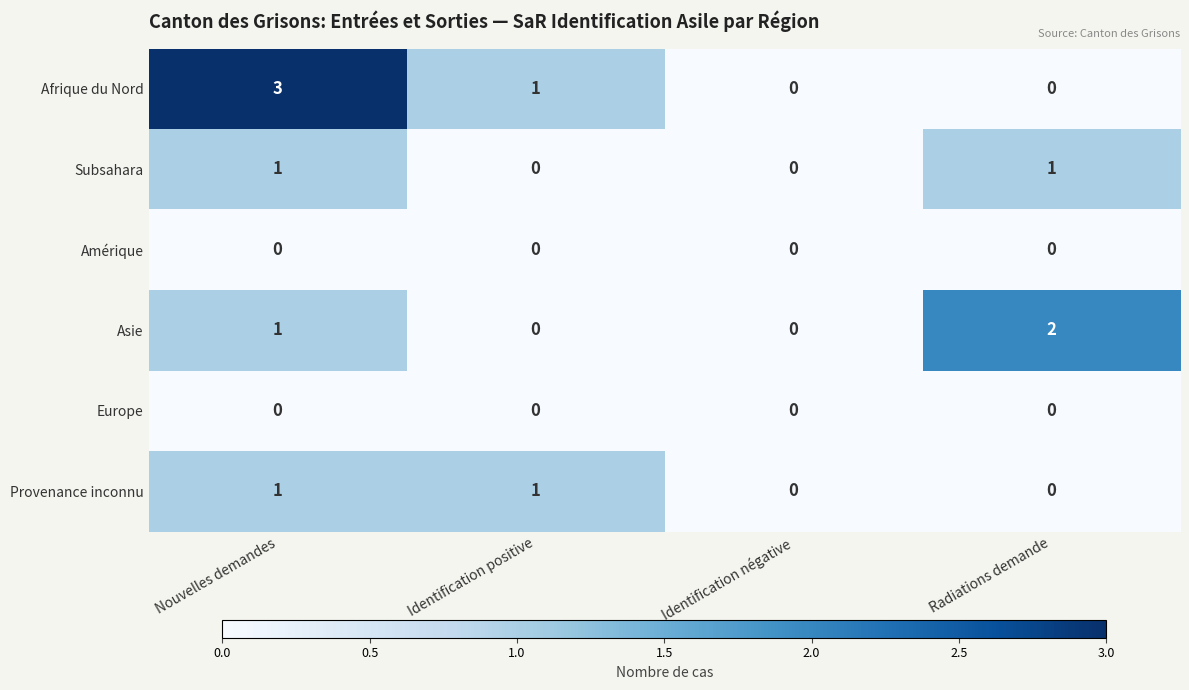

The value of Subsahara at Nouvelles demandes is 1. True or false?

True